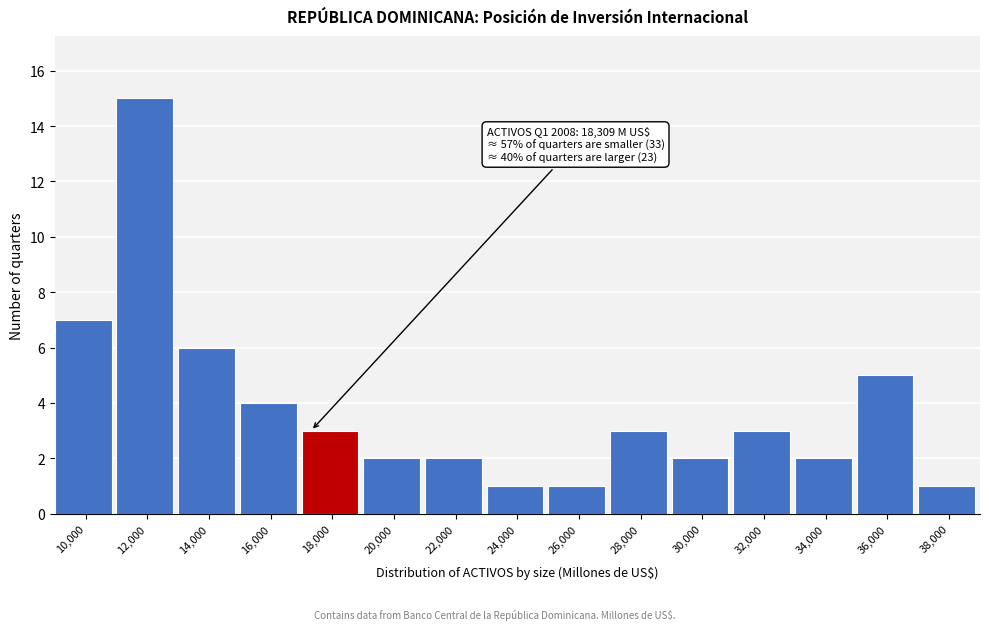

Reading left to right, extract all data points from this chart.

7	15	6	4	3	2	2	1	1	3	2	3	2	5	1